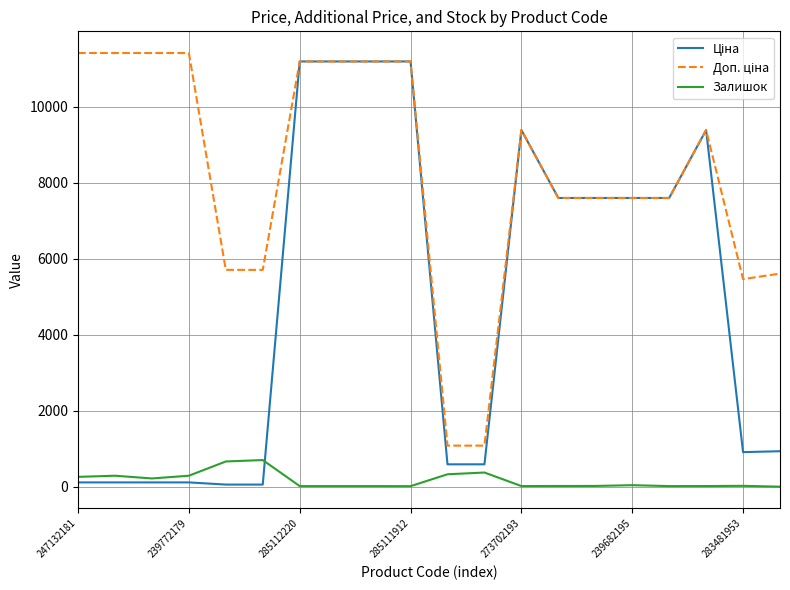

What is the minimum value shown in the chart?

2.0